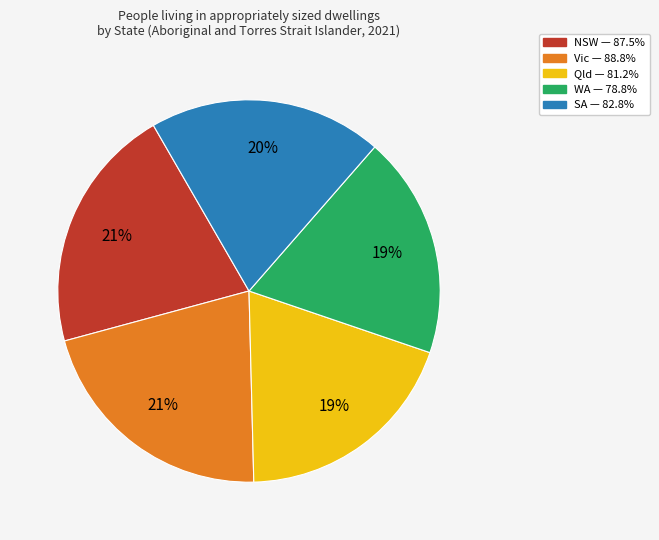

Is it true that Vic is 29% of the pie?

False